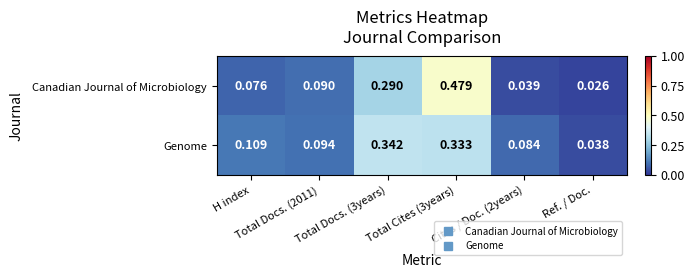

List the series in order of their peak value, lowest first.

Genome, Canadian Journal of Microbiology